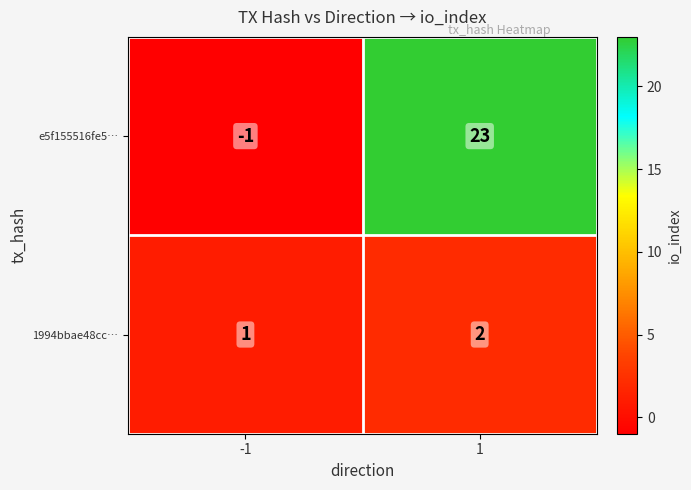

True or false: 1994bbae48cc… has a value of 2 at 1.

True